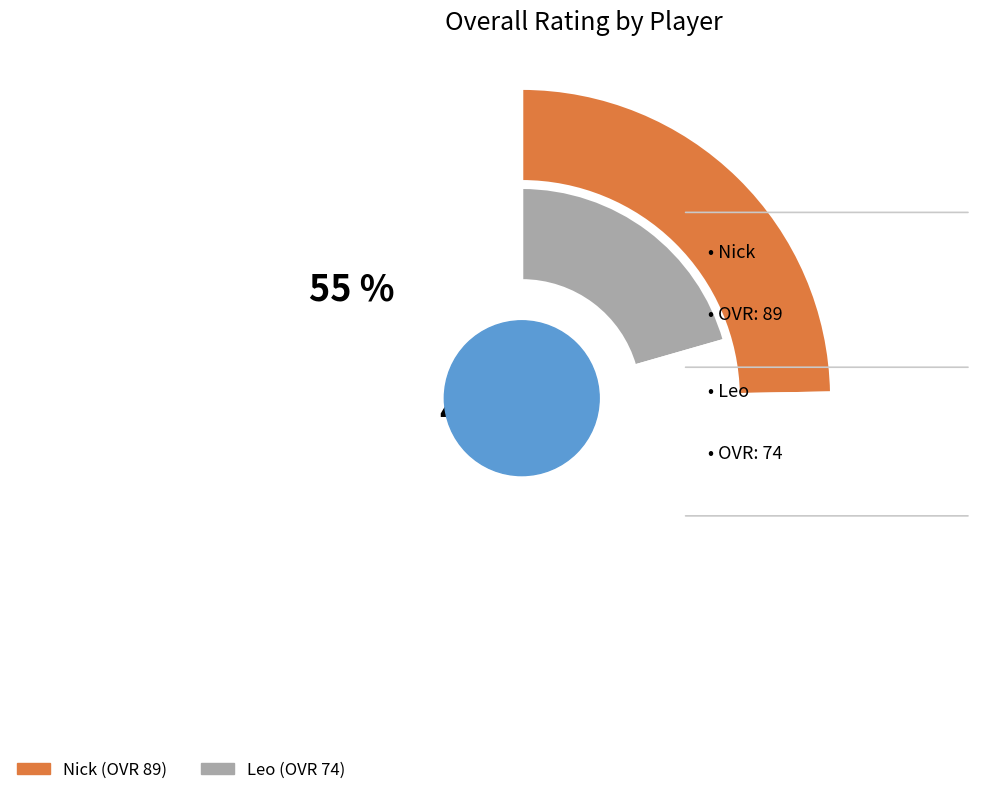

To the nearest percent, what percentage of the pie is Nick?

55%